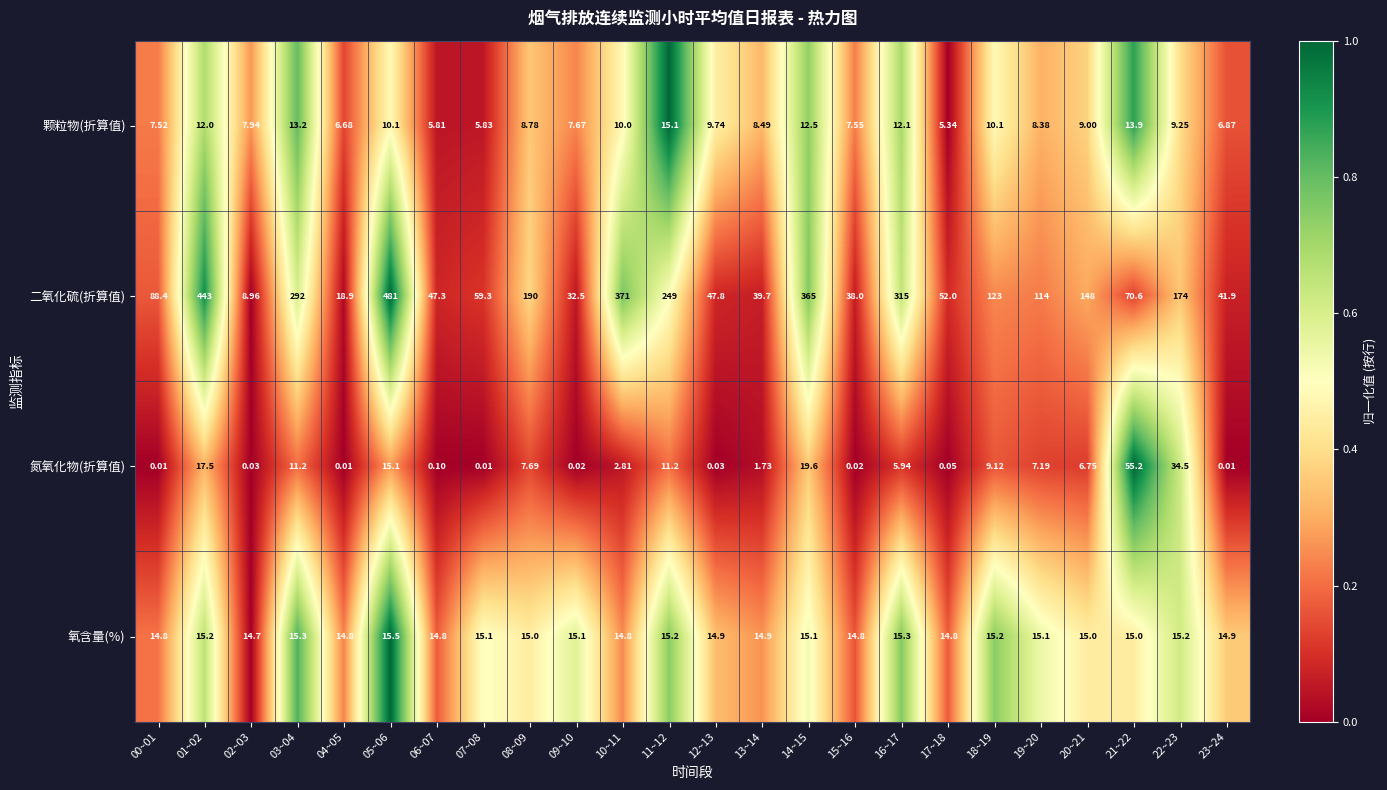

At 05~06, list the series in order from smallest to largest.

颗粒物(折算值), 氮氧化物(折算值), 氧含量(%), 二氧化硫(折算值)